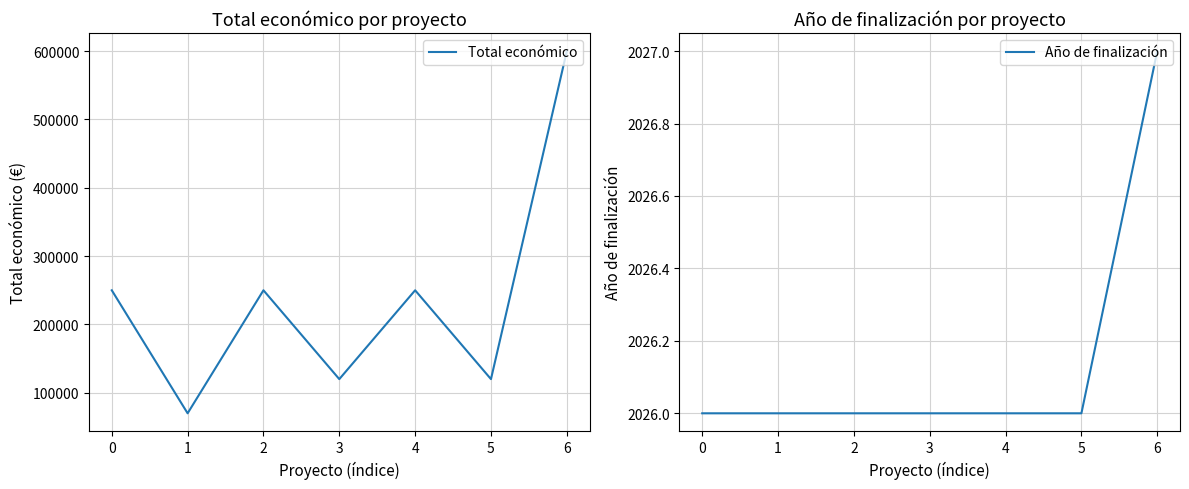

What is the value of the Año de finalización point at the 5th from the left?

2026